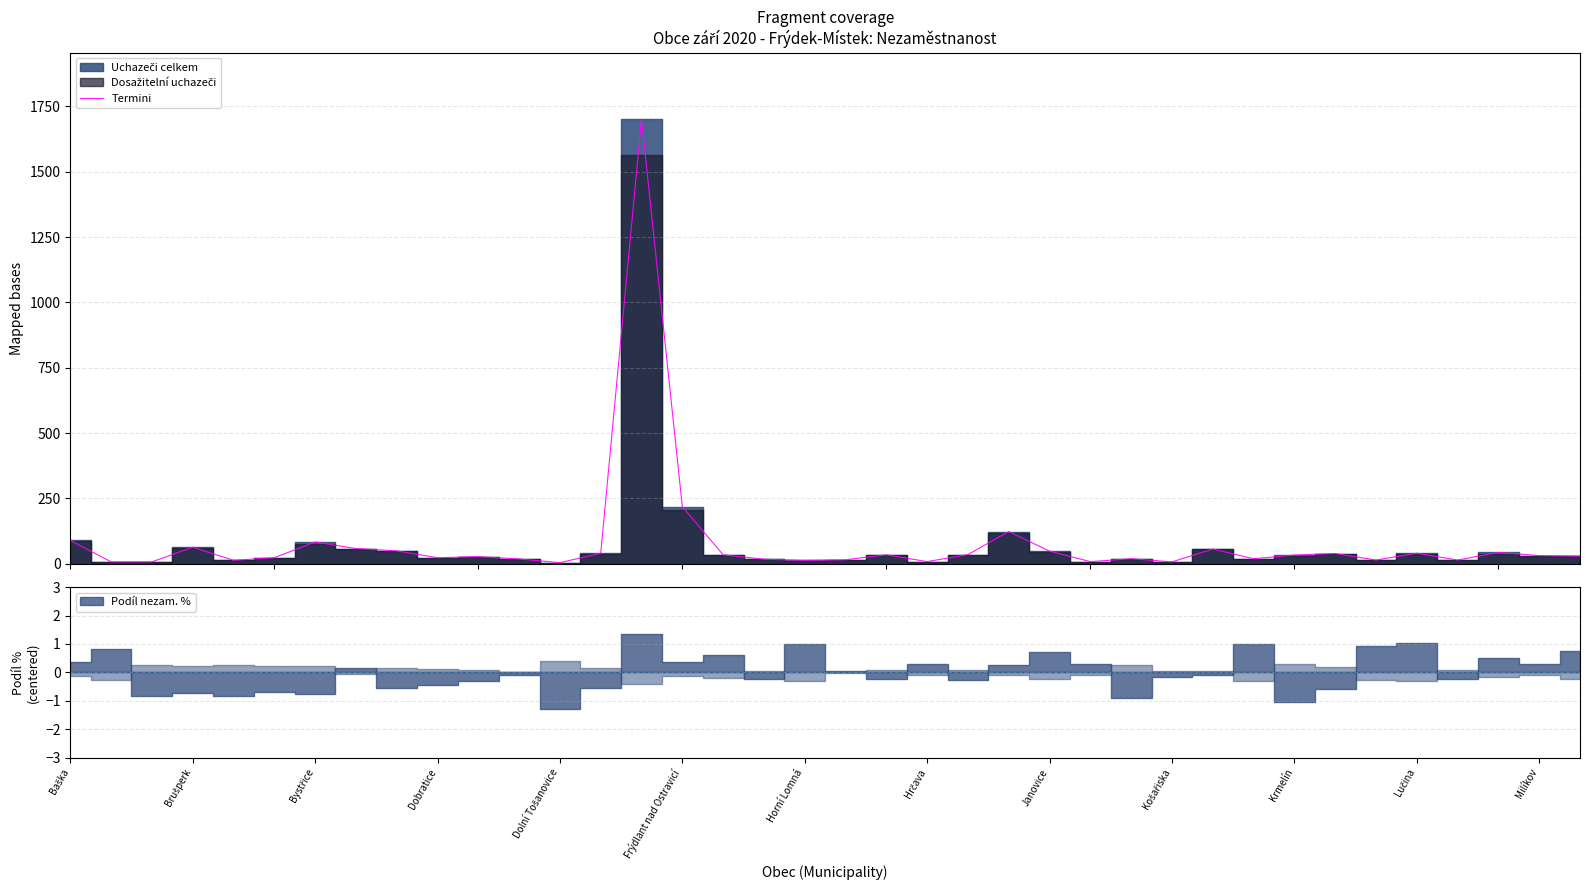

What is the value of the 26th point from the left?

8